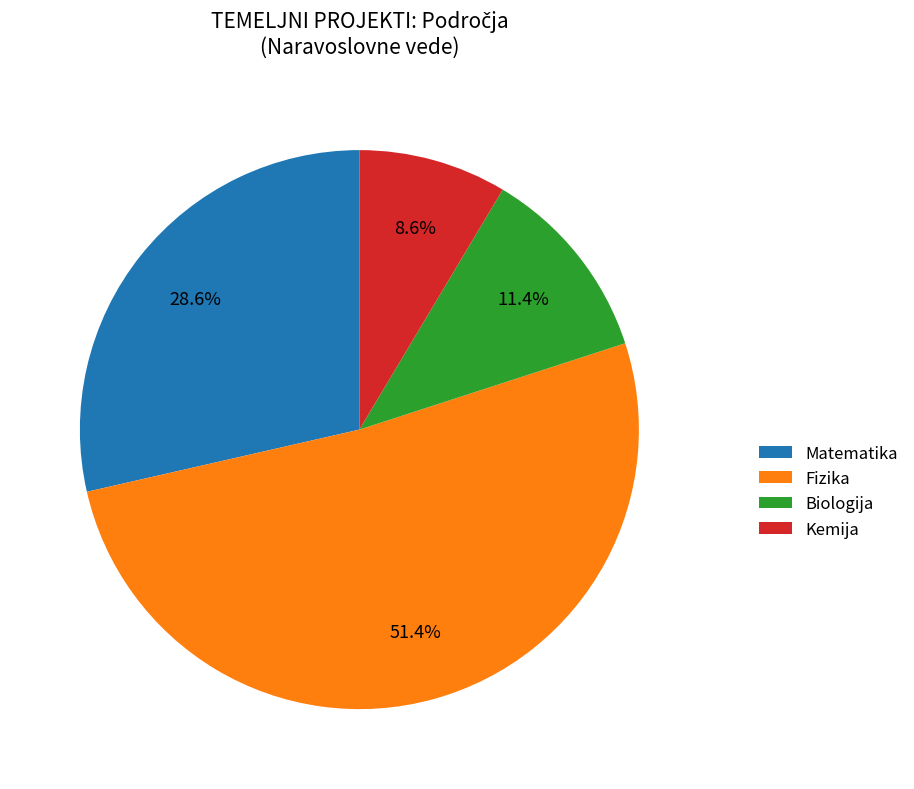

Approximately how many times larger is the value at Kemija compared to Matematika?

0.3